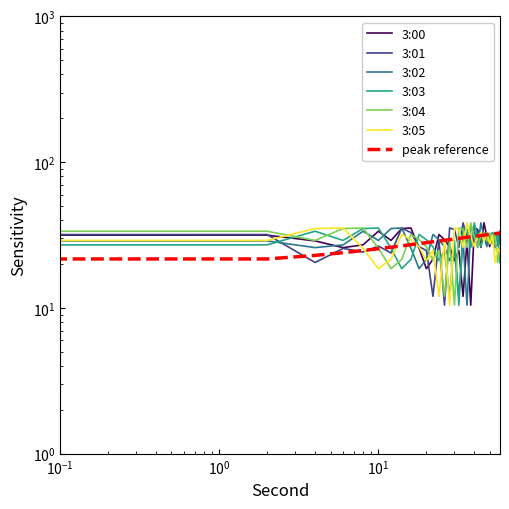

Which category has the highest value in the 3:00 series?

46